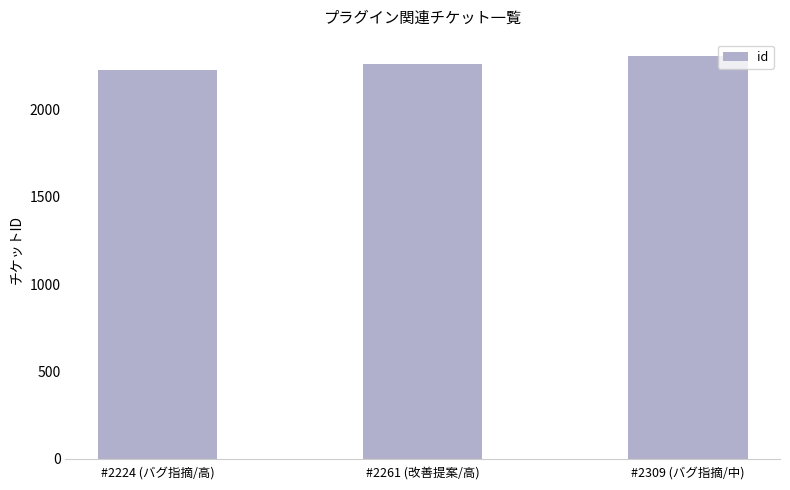

How many values are between 2224 and 2309?

3